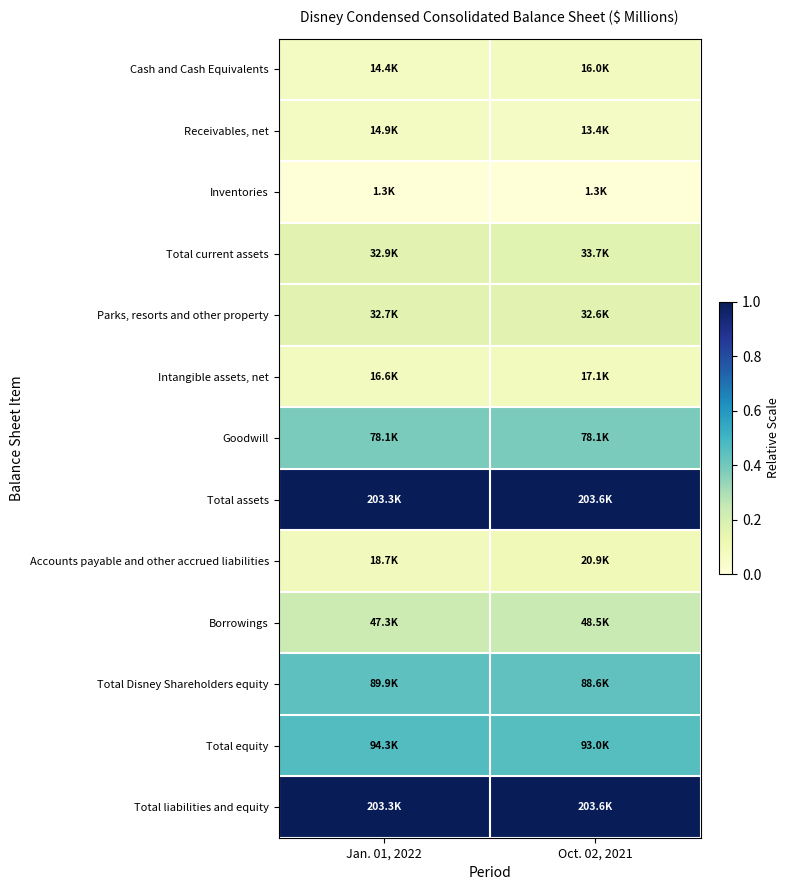

Which series has the largest total across all categories?

Total assets